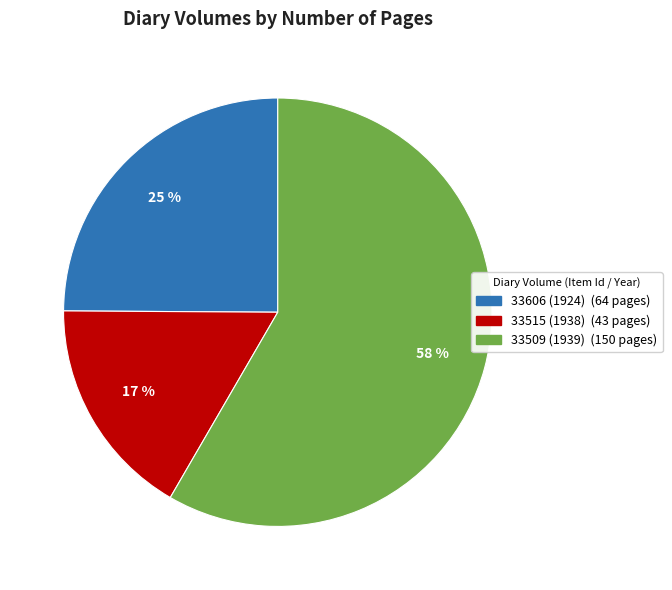

Which slice is the smallest?

33515 (1938)